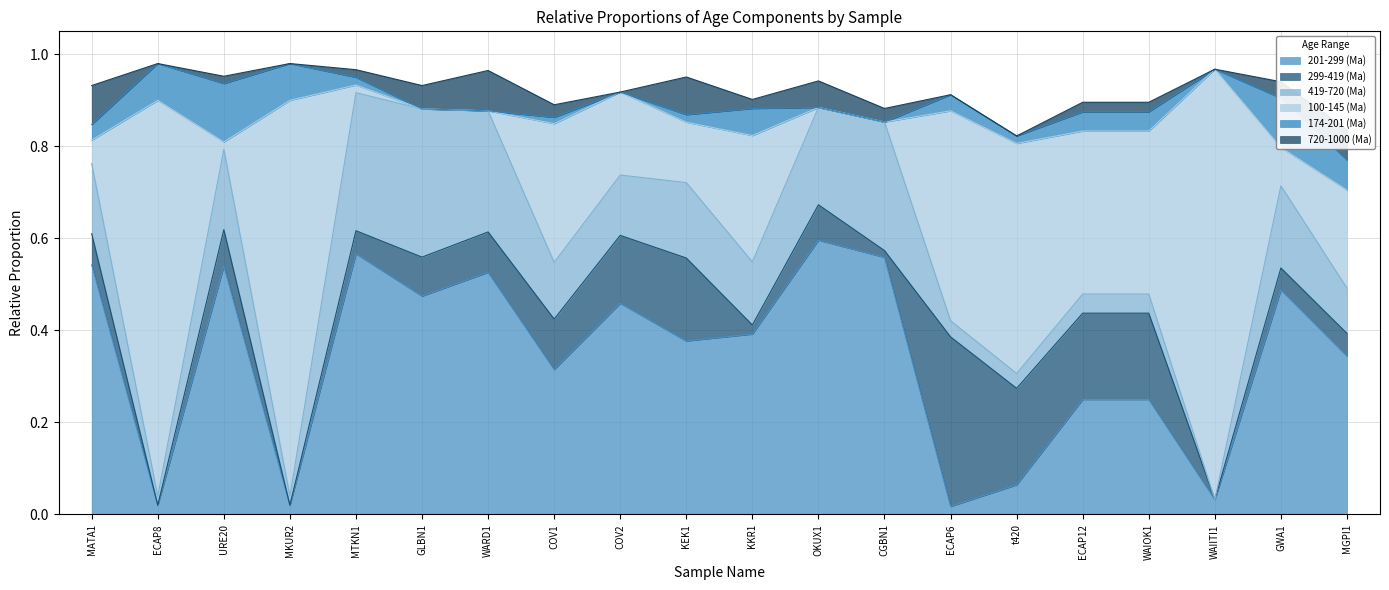

At which category does the chart reach its peak across all series?

WAIITI1